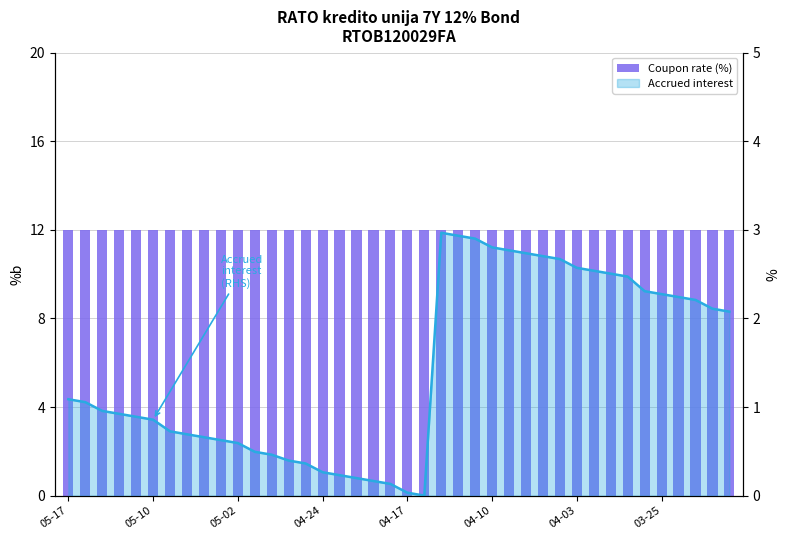

What is the label of the 13th bar from the left?

2024-04-29